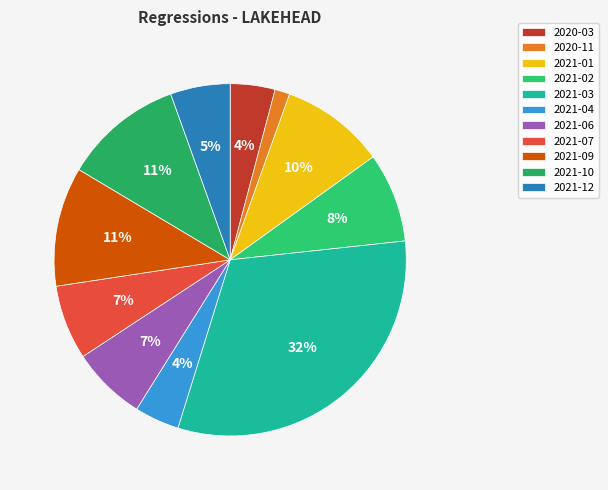

What is the largest slice in the pie chart?

2021-03